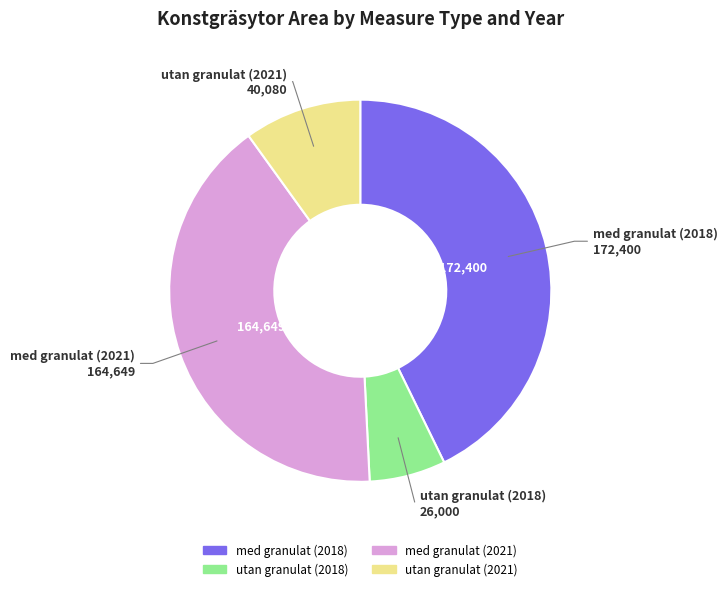

Between utan granulat (2018) and utan granulat (2021), which is larger?

utan granulat (2021)